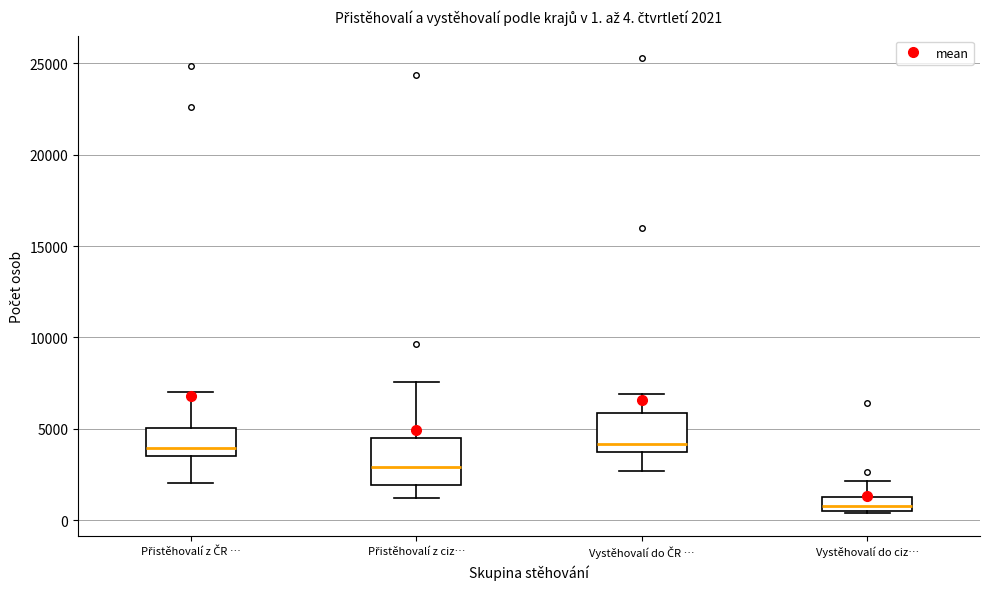

Which box has the lowest median line?

Vystěhovalí do ciz…